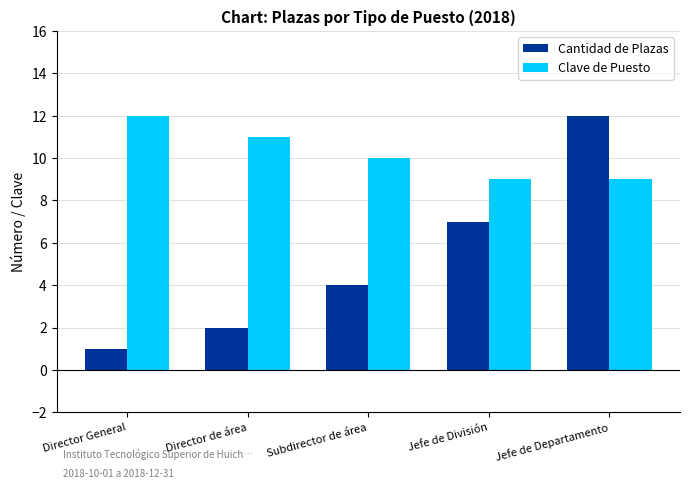

What is the value of the Cantidad de Plazas bar at the 3rd from the left?

4